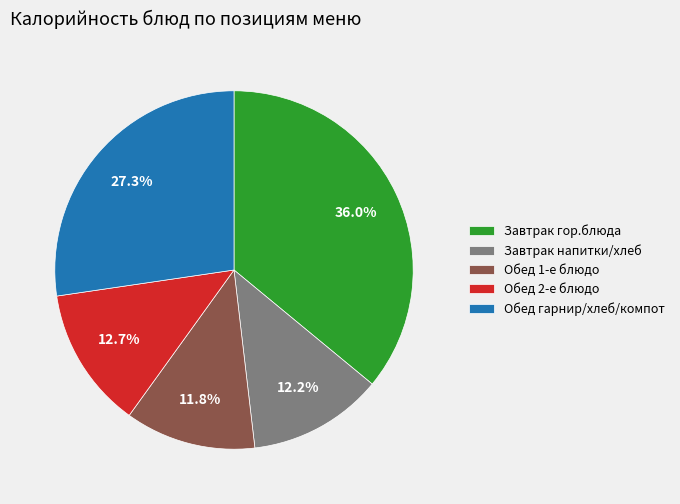

What percentage is NOT represented by Завтрак напитки/хлеб?

87.8%